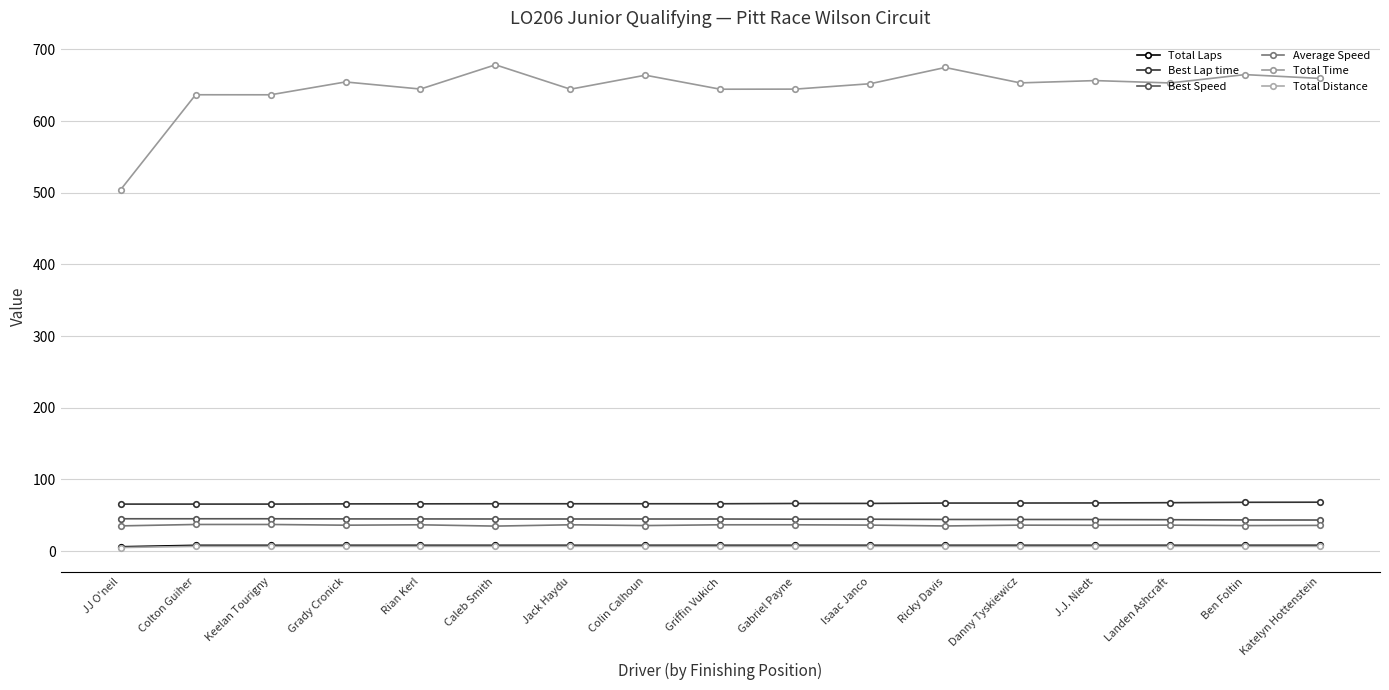

What is the maximum value for Average Speed?

37.1